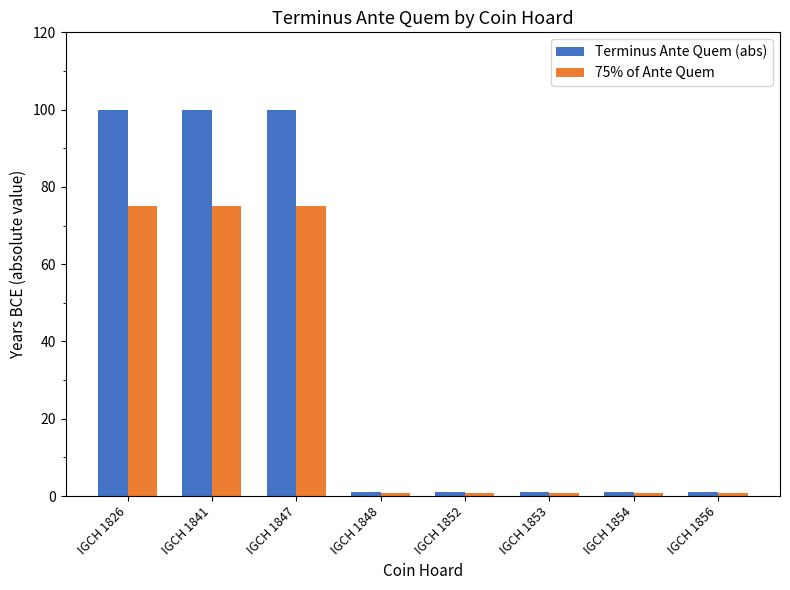

What is the minimum value for Terminus Ante Quem (abs)?

1.0